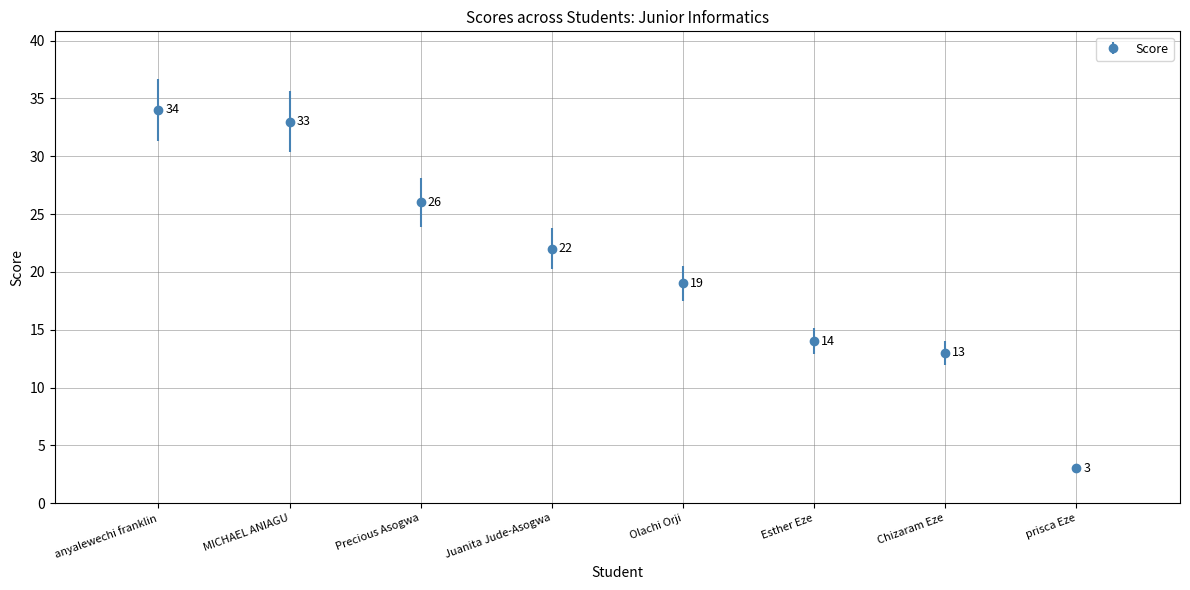

What is the sum of the values at prisca Eze and Precious Asogwa?

29